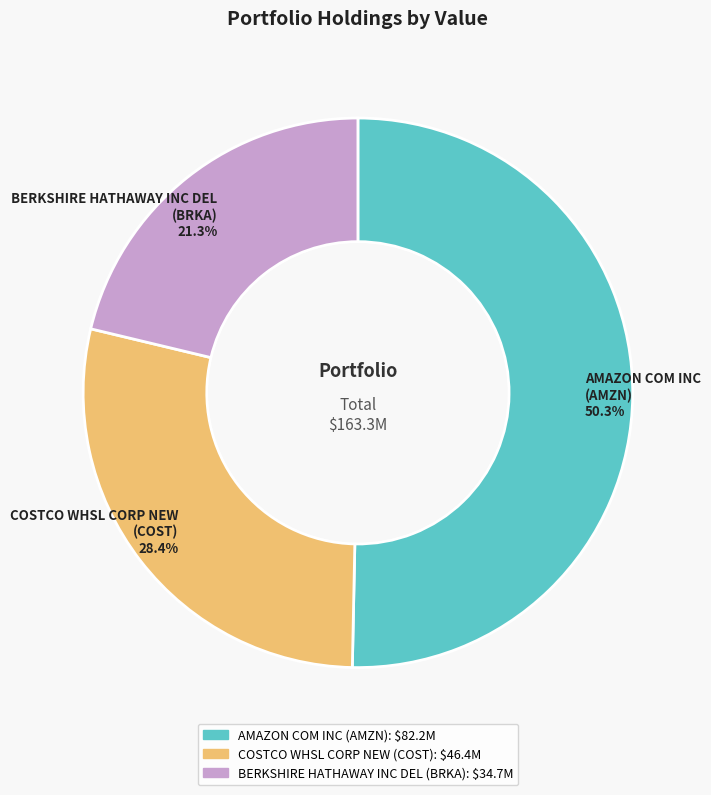

To the nearest percent, what is the average slice percentage?

33%